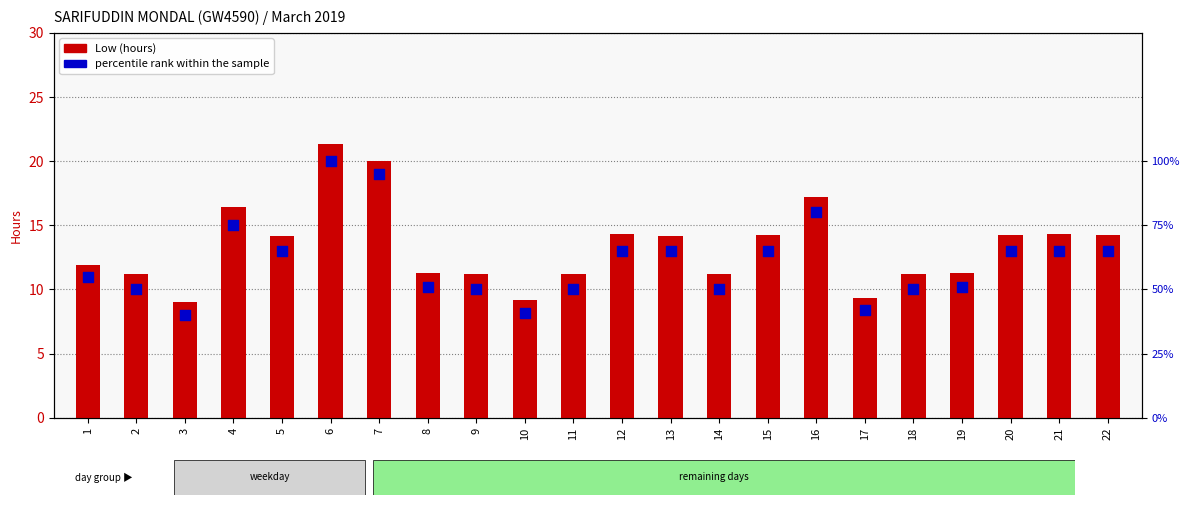

What is the total value across all series at 5?

79.2